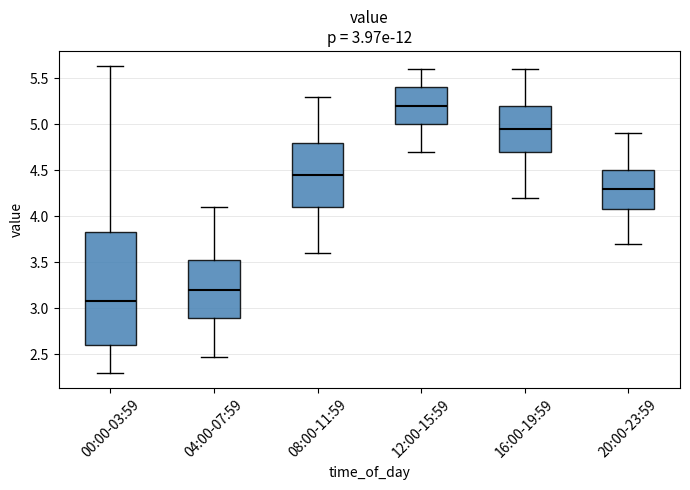

Comparing the boxes themselves (not the whiskers), which one is the tallest?

00:00-03:59